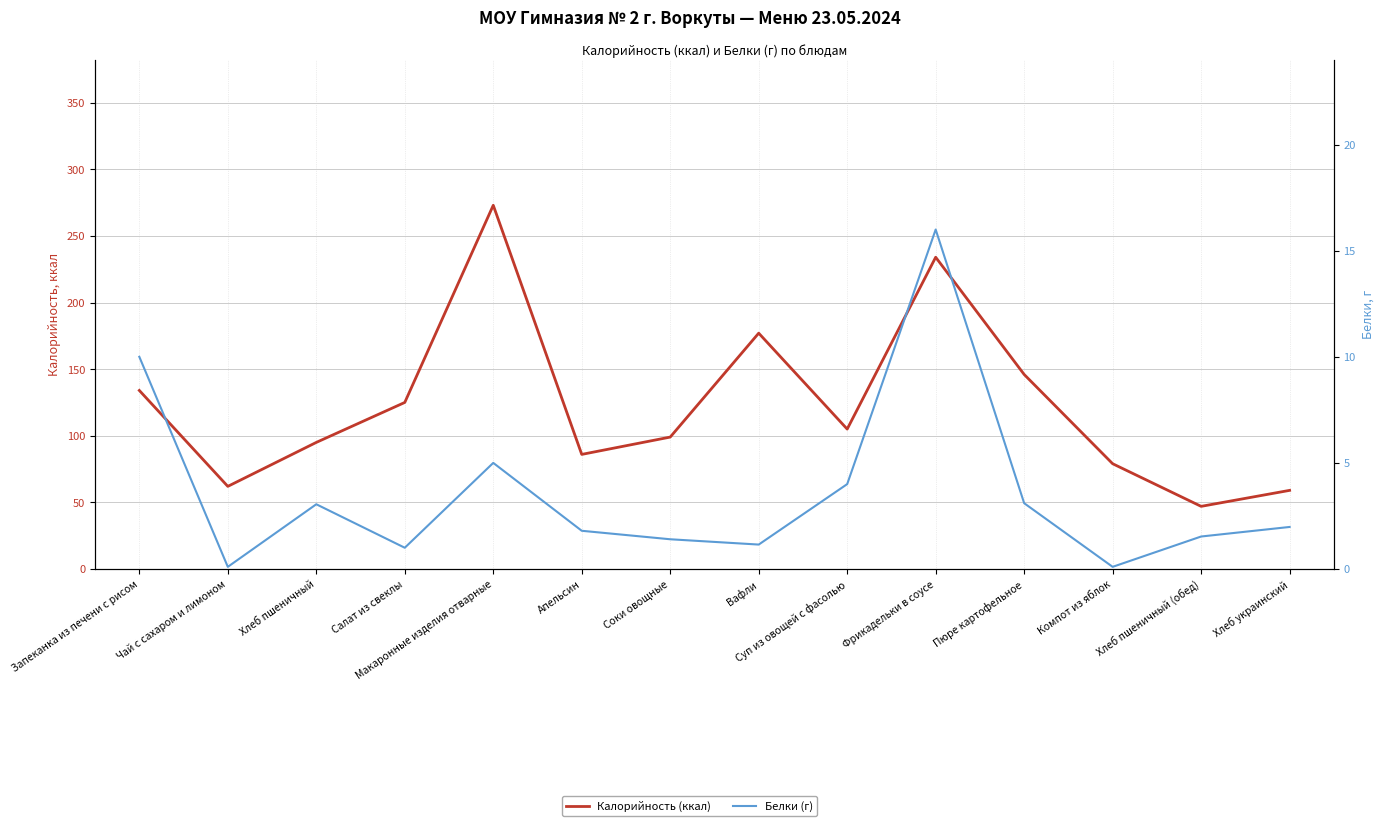

Rank the series by their maximum value, from lowest to highest.

Белки (г), Калорийность (ккал)